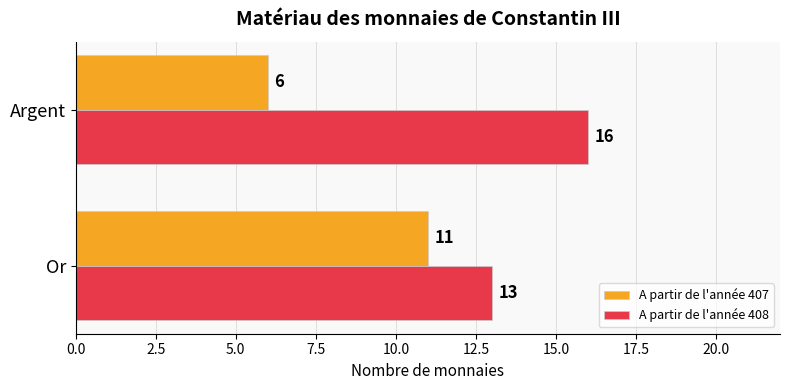

The A partir de l'année 408 series shows 13 at Or. True or false?

True